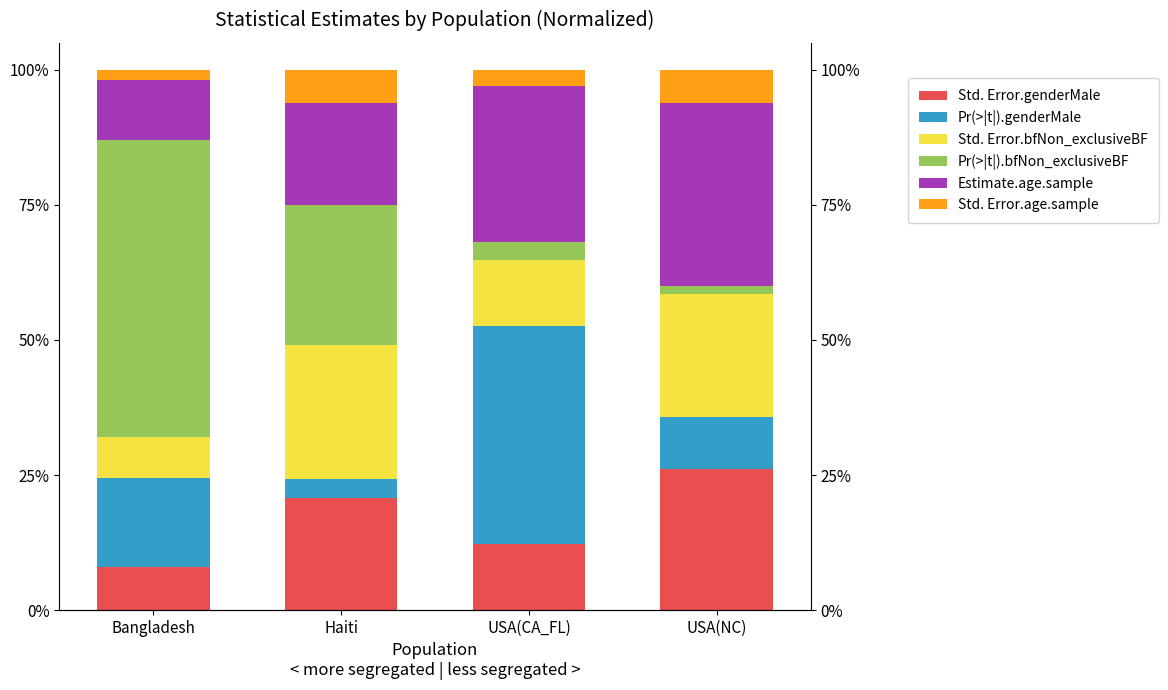

What are all the series names shown in the legend?

Std. Error.genderMale, Pr(>|t|).genderMale, Std. Error.bfNon_exclusiveBF, Pr(>|t|).bfNon_exclusiveBF, Estimate.age.sample, Std. Error.age.sample